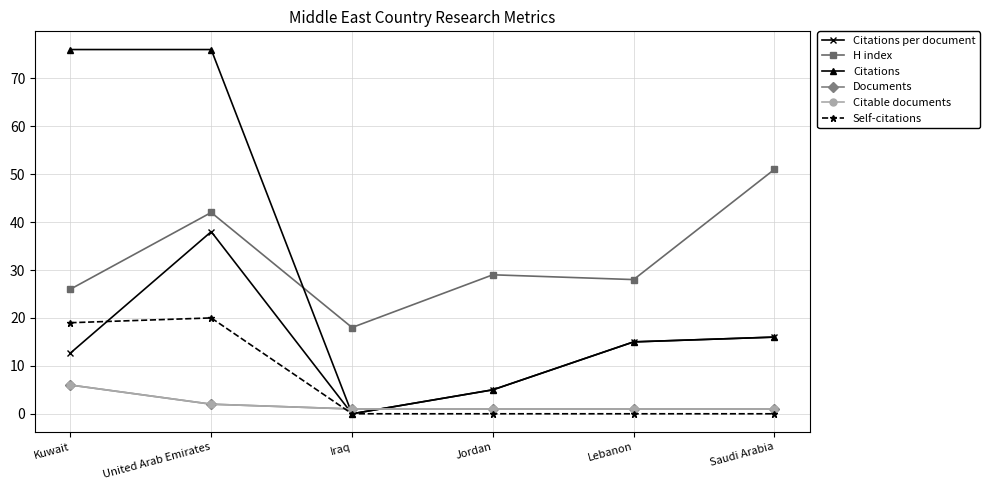

At which category does Self-citations reach its first local peak?

United Arab Emirates